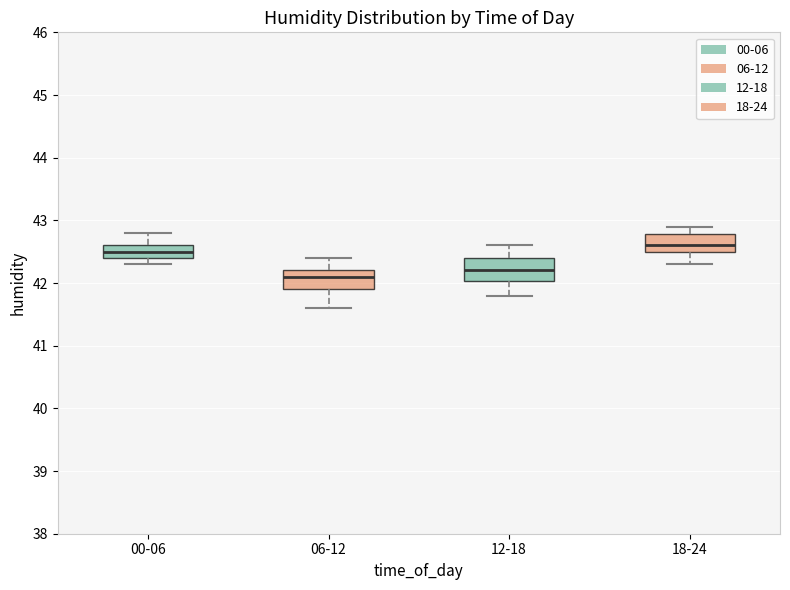

Which box has the highest median line?

18-24